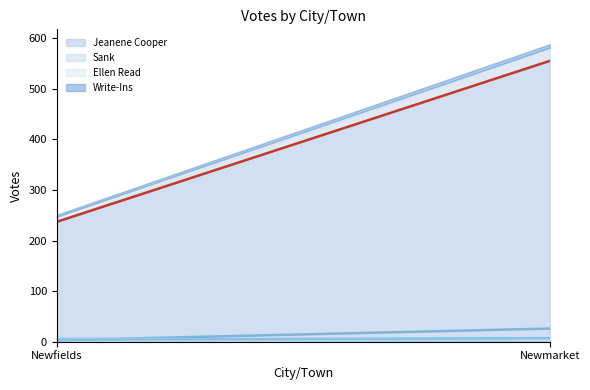

What is the value of the Jeanene Cooper (line) point at the 2nd from the left?

555